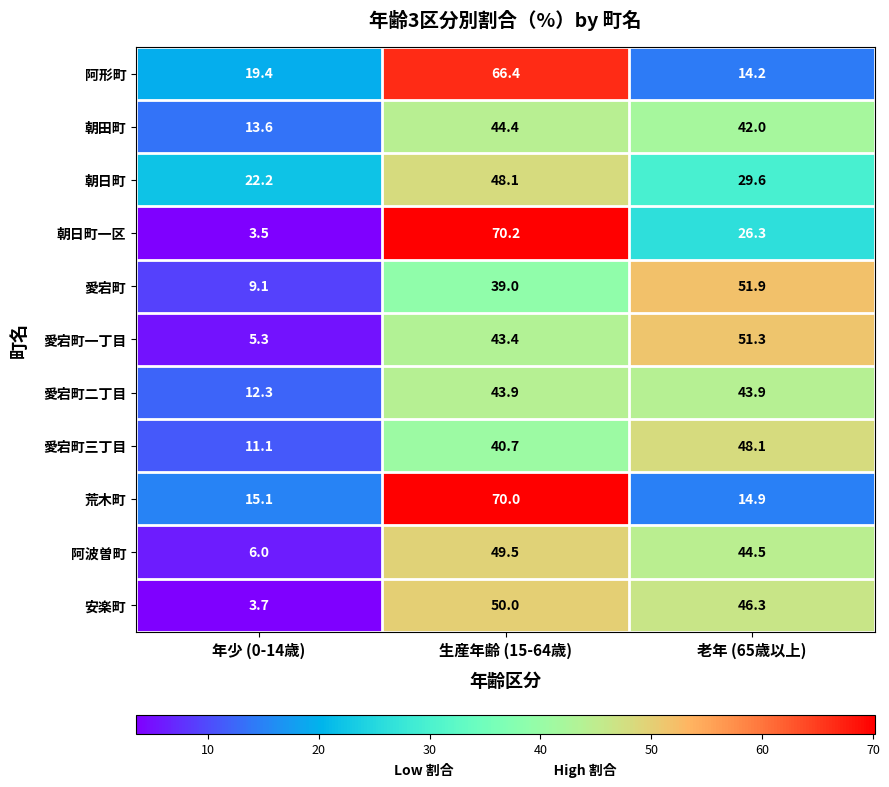

Where is 朝日町一区 nearest to the value 36?

老年 (65歳以上)